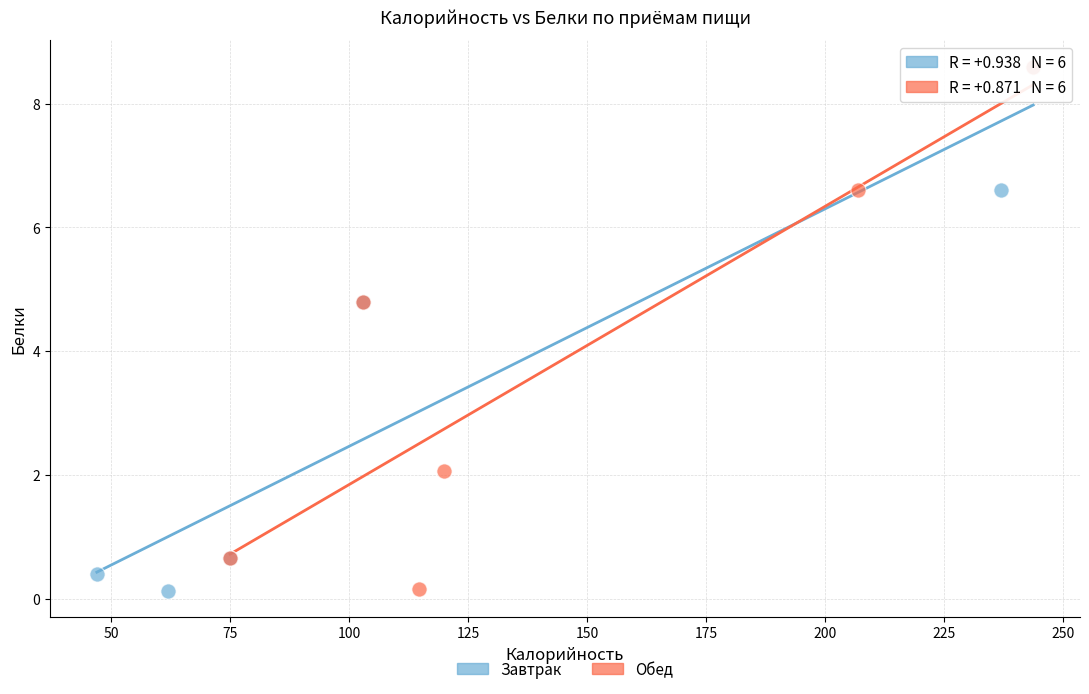

What are all the series names shown in the legend?

Завтрак, Обед